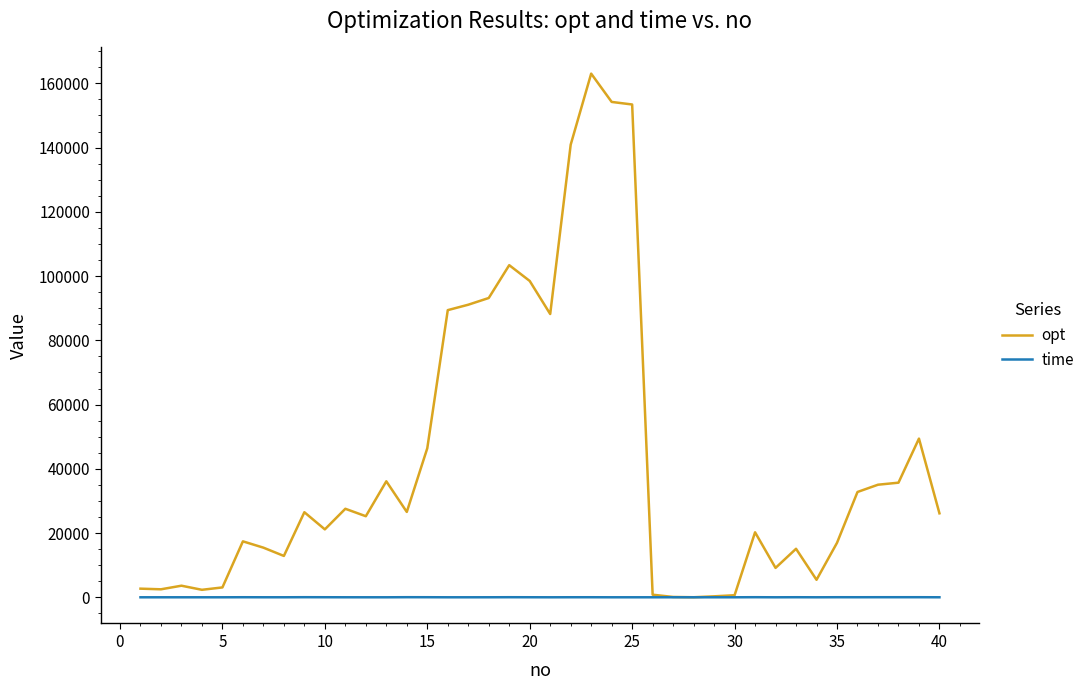

Count the number of data series in this chart.

2